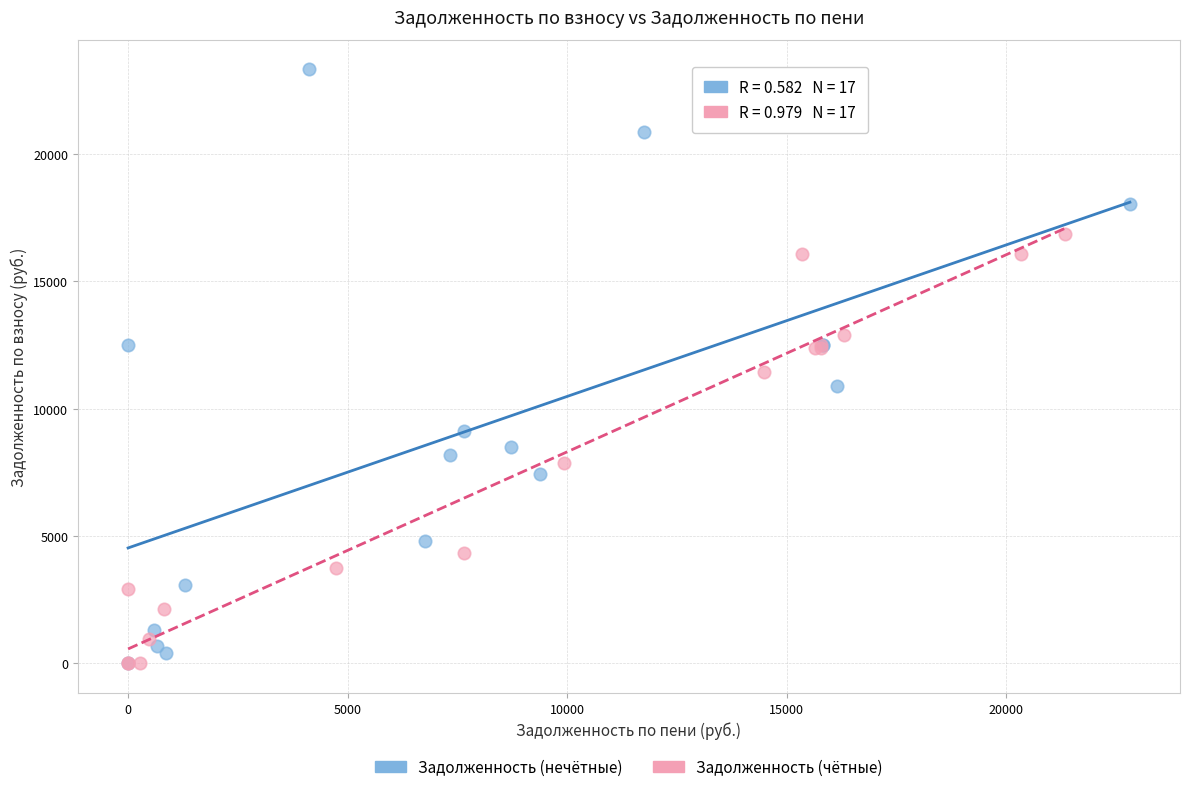

Which series reaches the maximum Y coordinate?

Задолженность (нечётные)